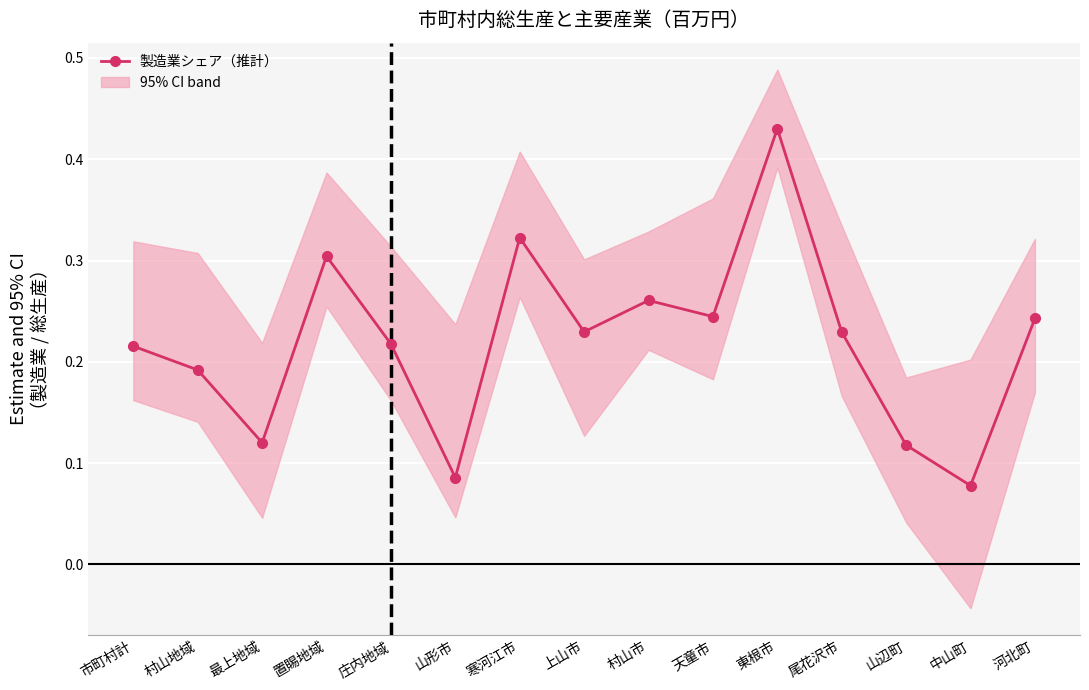

List the labels in order of value, largest first.

東根市, 寒河江市, 置賜地域, 村山市, 天童市, 河北町, 上山市, 尾花沢市, 庄内地域, 市町村計, 村山地域, 最上地域, 山辺町, 山形市, 中山町